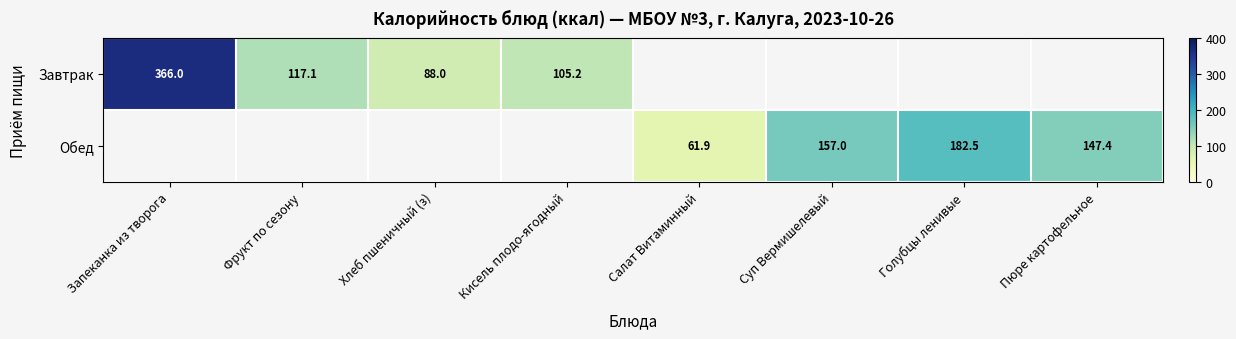

Rank the series at Запеканка из творога from highest to lowest value.

Завтрак, Обед